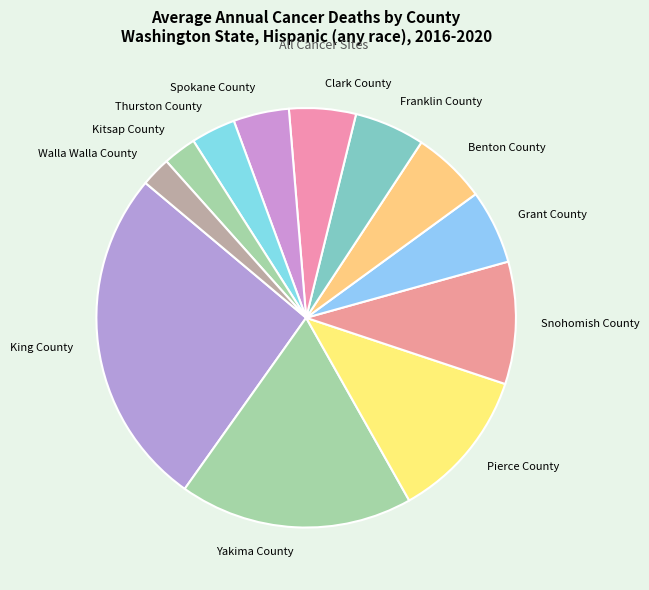

The Thurston County slice represents 3% of the pie. True or false?

True